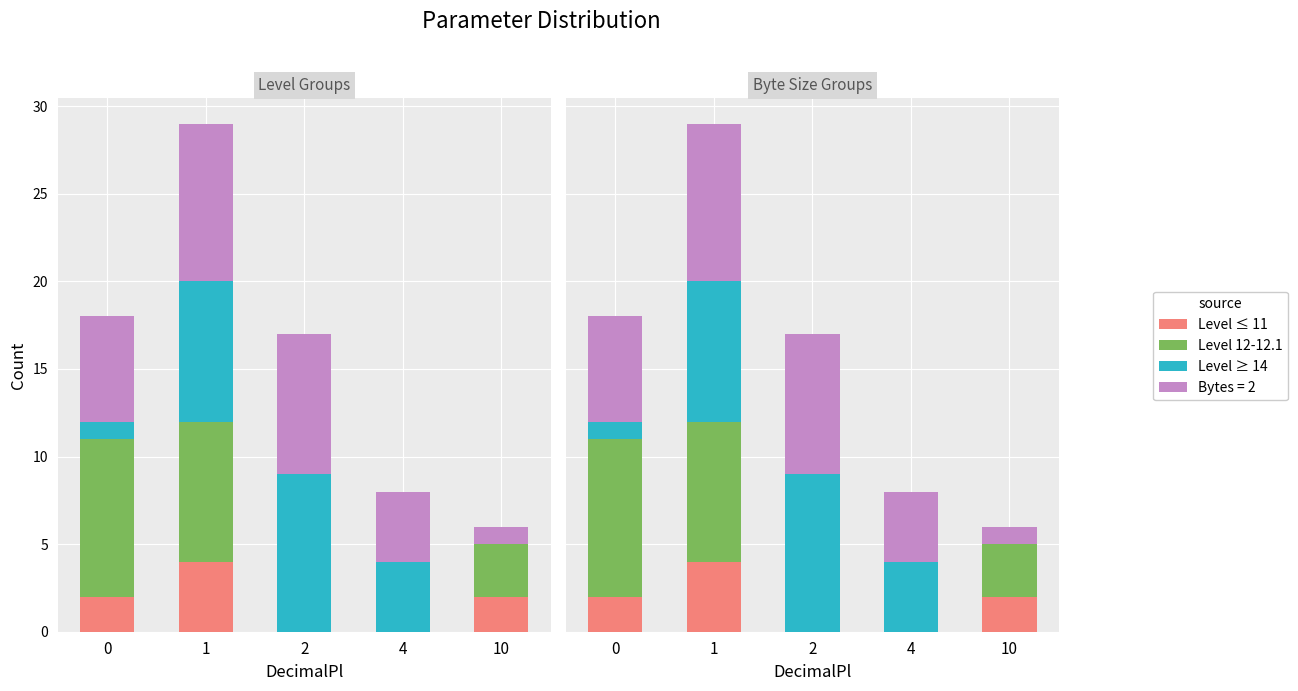

Between 4 and 1, which is larger?

1